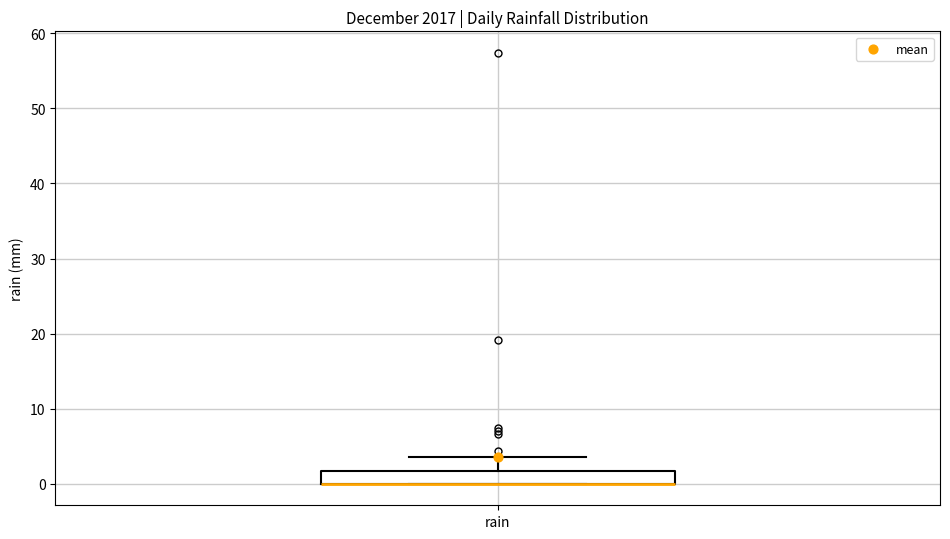

Where is the upper edge of the box for rain on the y-axis? The values are not printed on the chart, so give them approximately, as read against the axis.

2